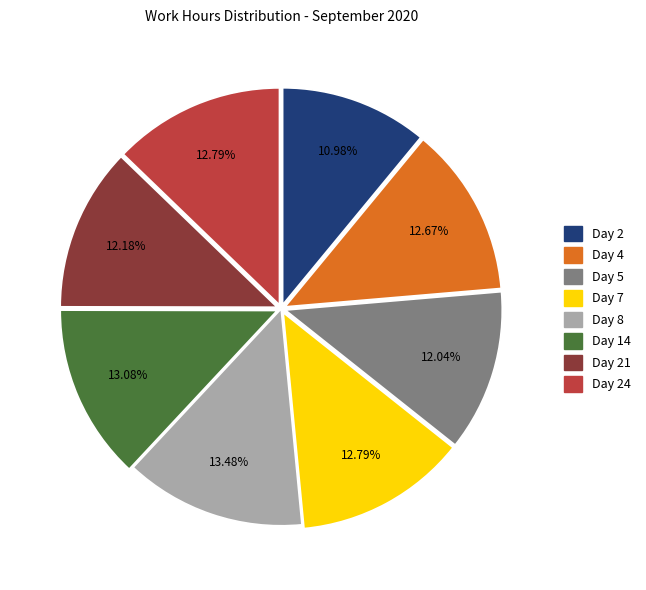

The Day 24 slice represents 22% of the pie. True or false?

False